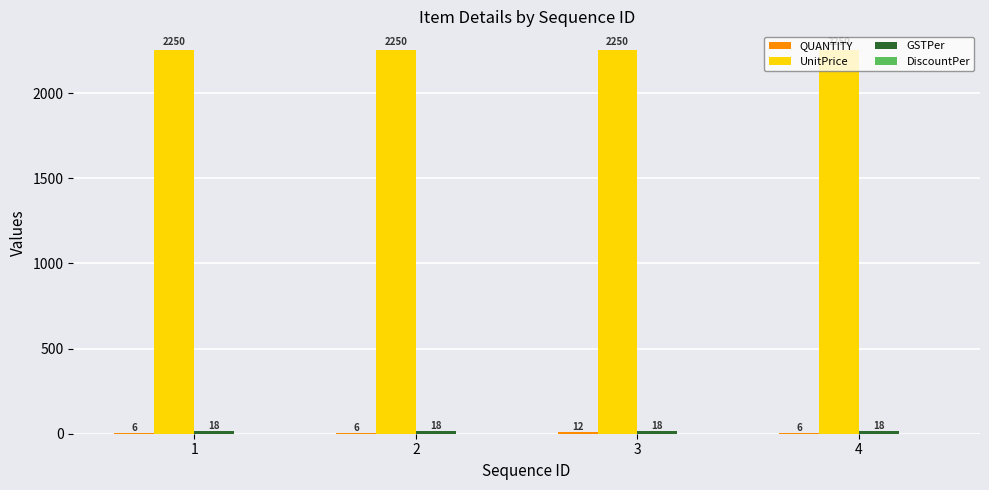

At which category is the sum across all series the highest?

3